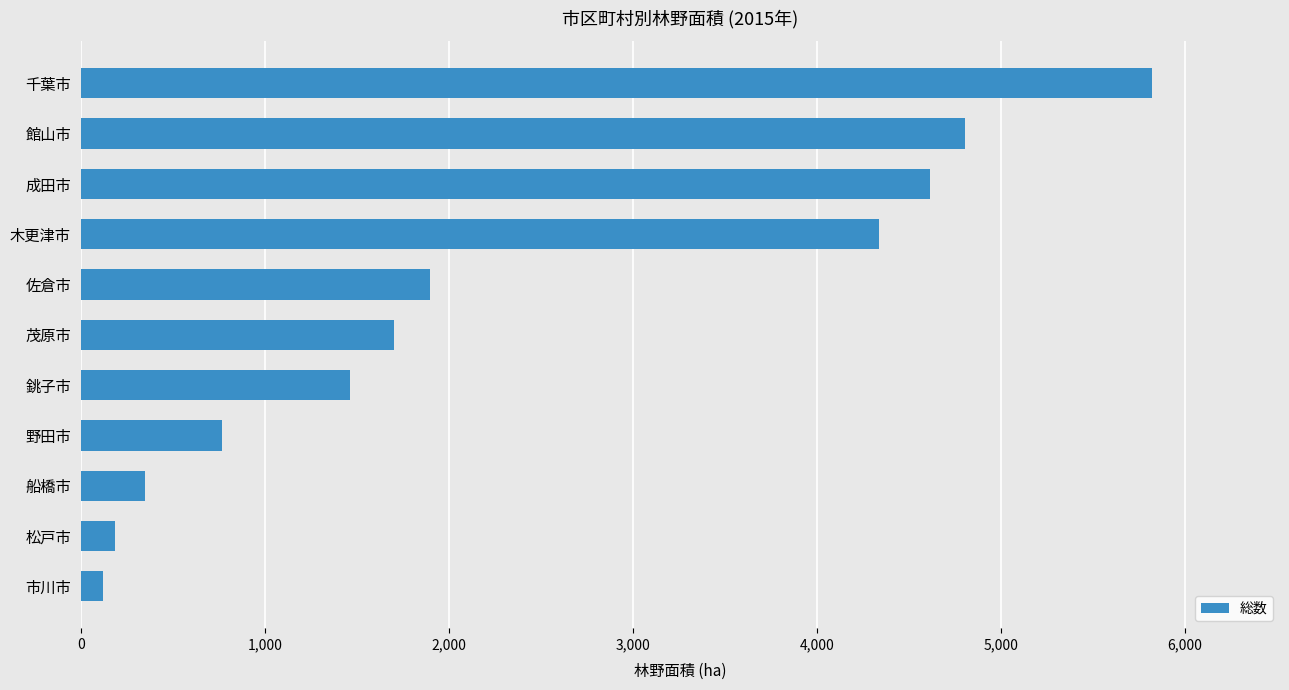

Between 茂原市 and 銚子市, which is larger?

茂原市